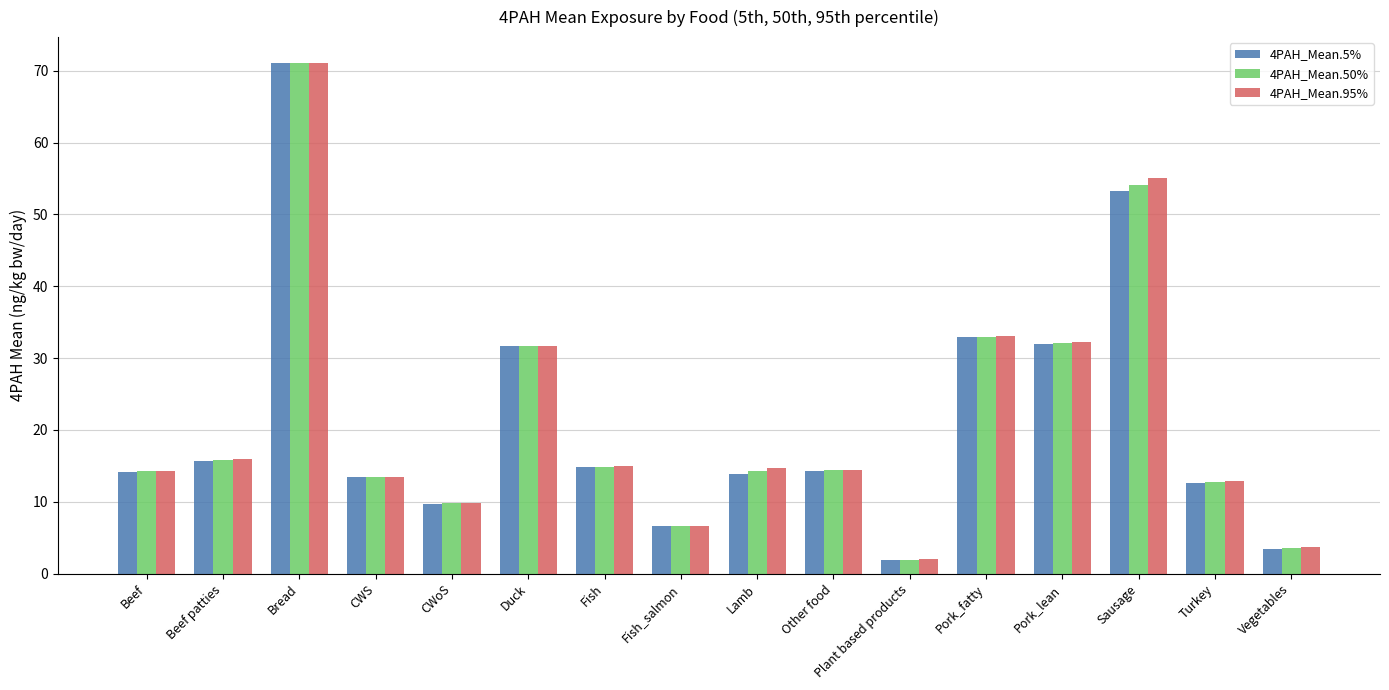

What is the difference between the maximum and minimum values in the 4PAH_Mean.5% series?

69.2